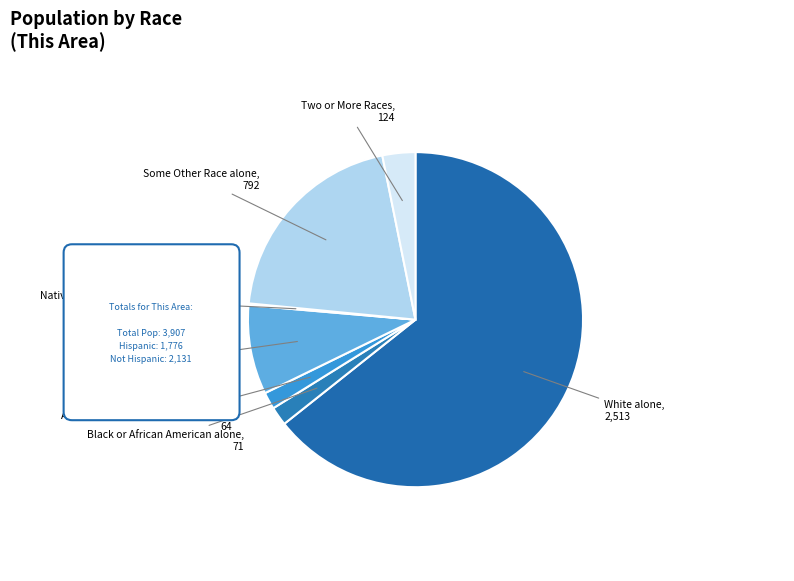

Is it true that Asian alone is 9% of the pie?

True